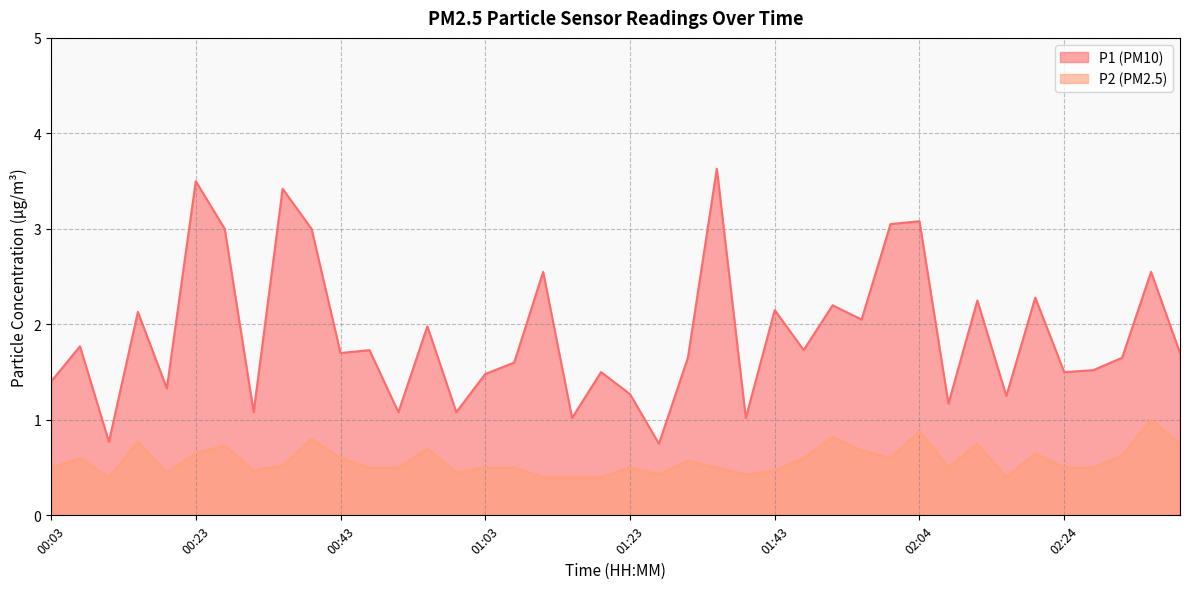

Is it true that P2 equals 1.0 at 02:40?

False